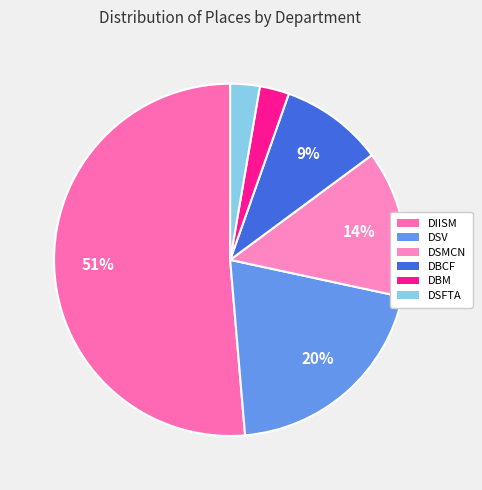

To the nearest percent, what is the difference between the DSV and DBCF slice percentages?

11%